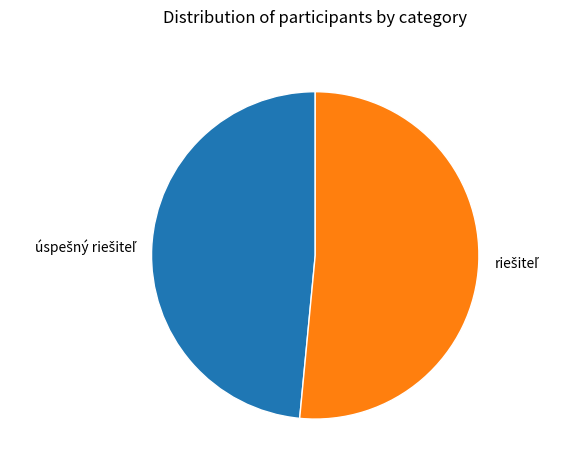

Does any single category account for the majority?

Yes